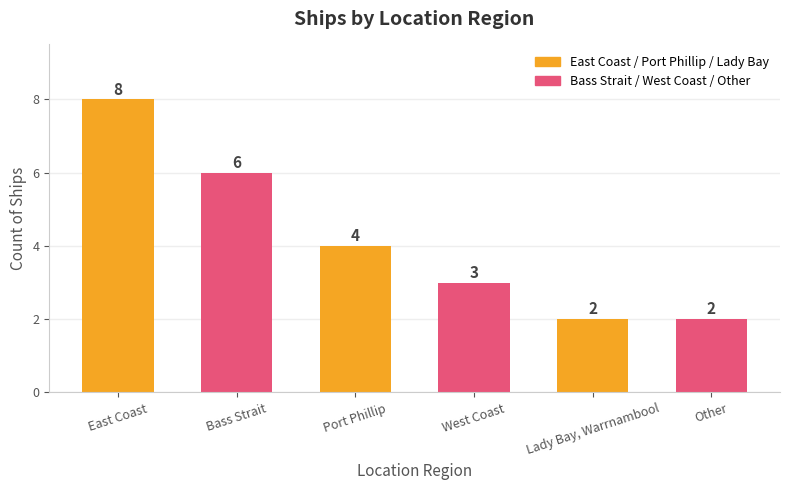

What is the maximum value shown in the chart?

8